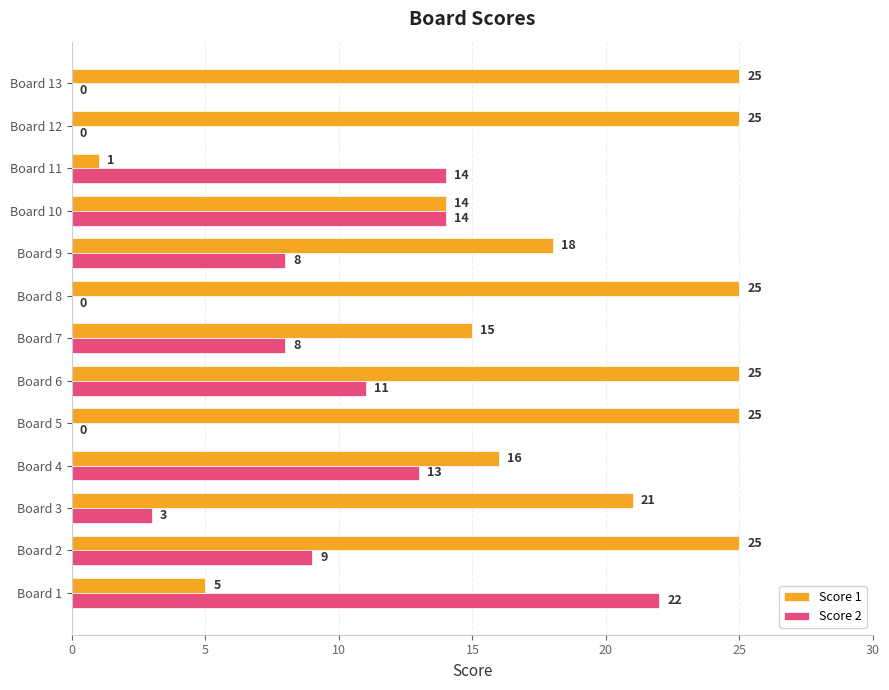

What is the sum of all Score 2 values?

102